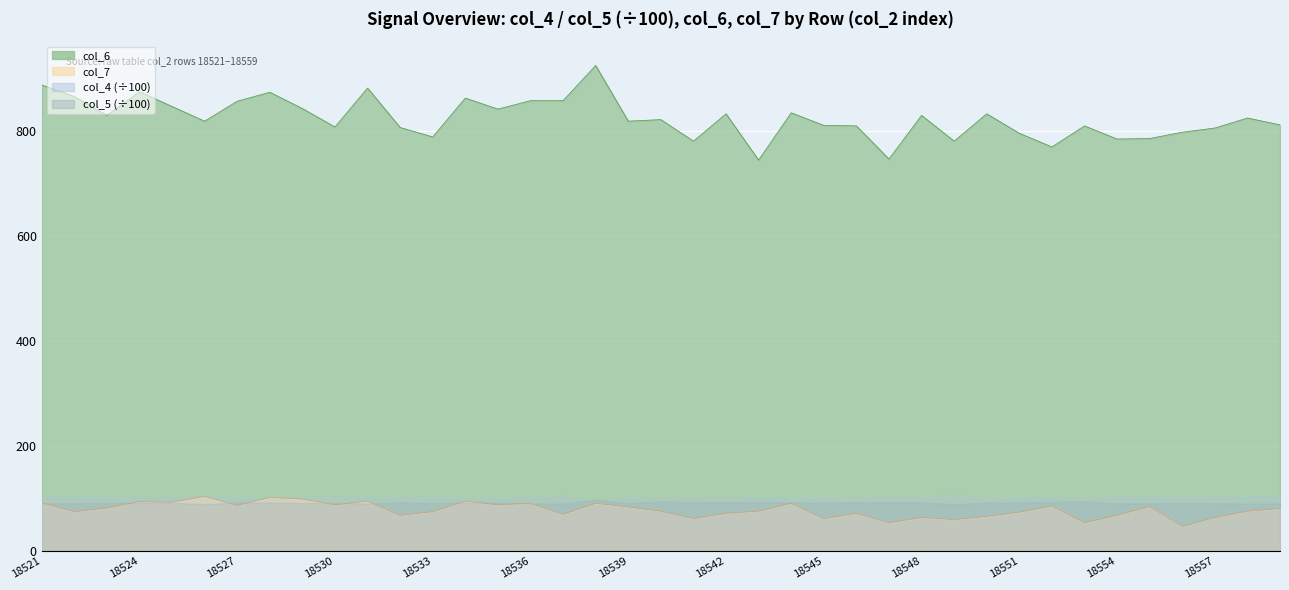

True or false: col_6 and col_7 intersect in this chart.

False